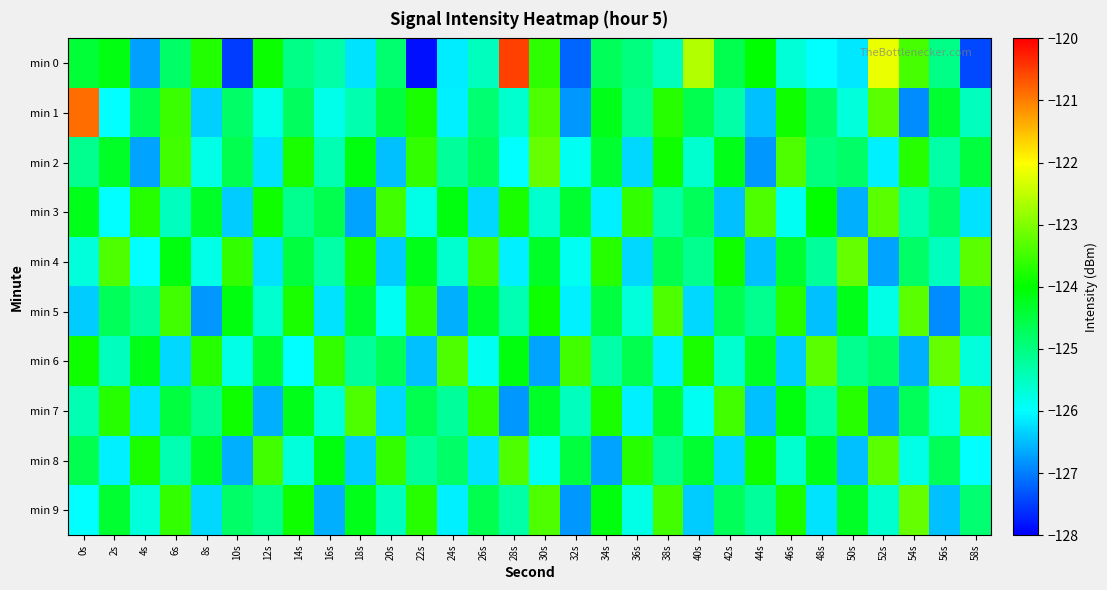

List the series in order of their peak value, lowest first.

min 3, min 5, min 7, min 8, min 2, min 4, min 6, min 9, min 1, min 0